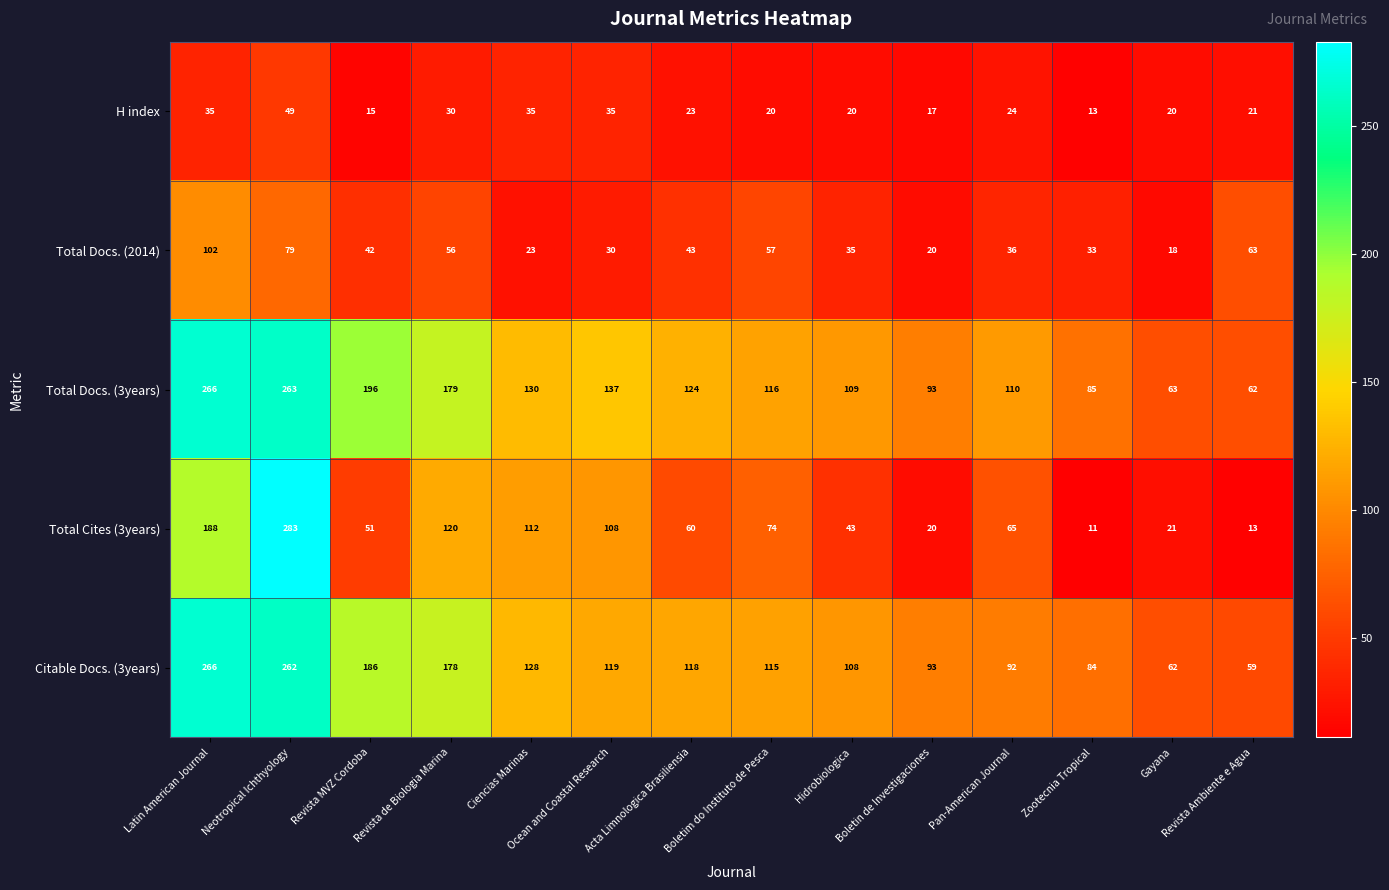

Is it true that H index equals 23 at Acta Limnologica Brasiliensia?

True